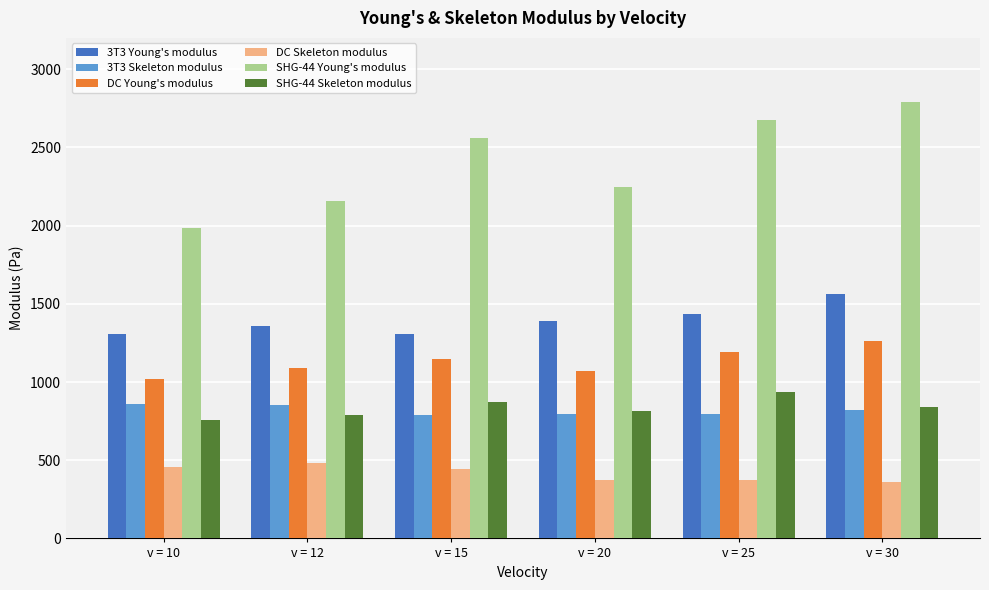

Which series has the largest range (max minus min)?

SHG-44 Young's modulus